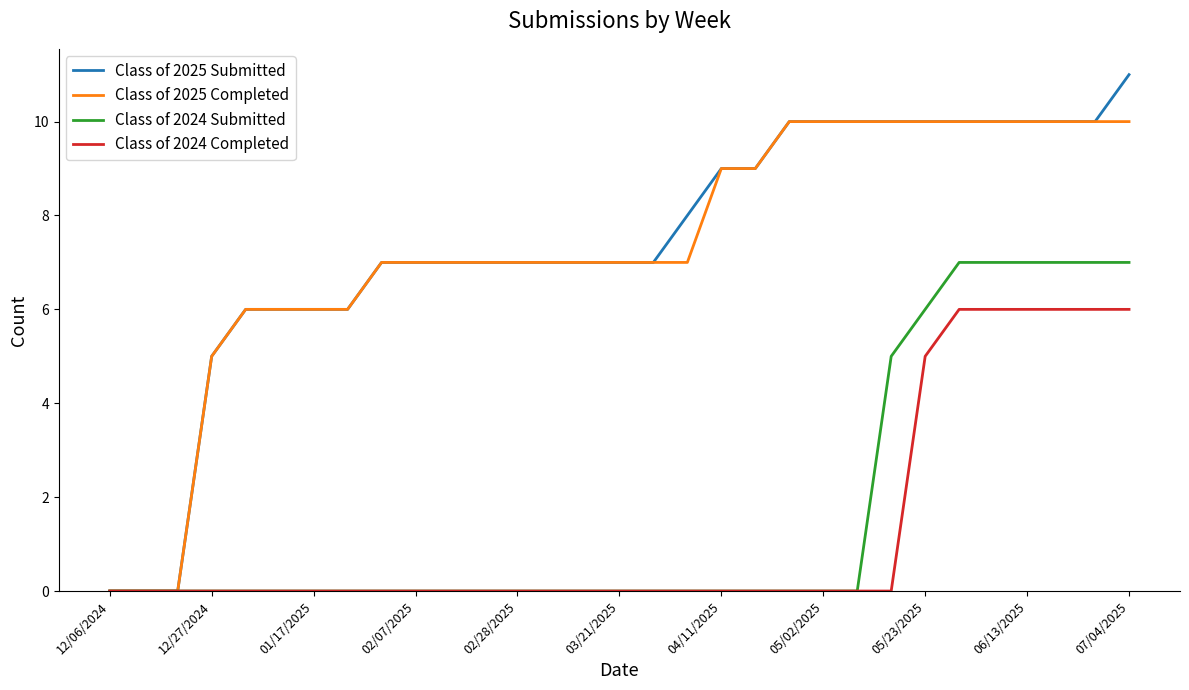

Does the chart have visible grid lines?

No